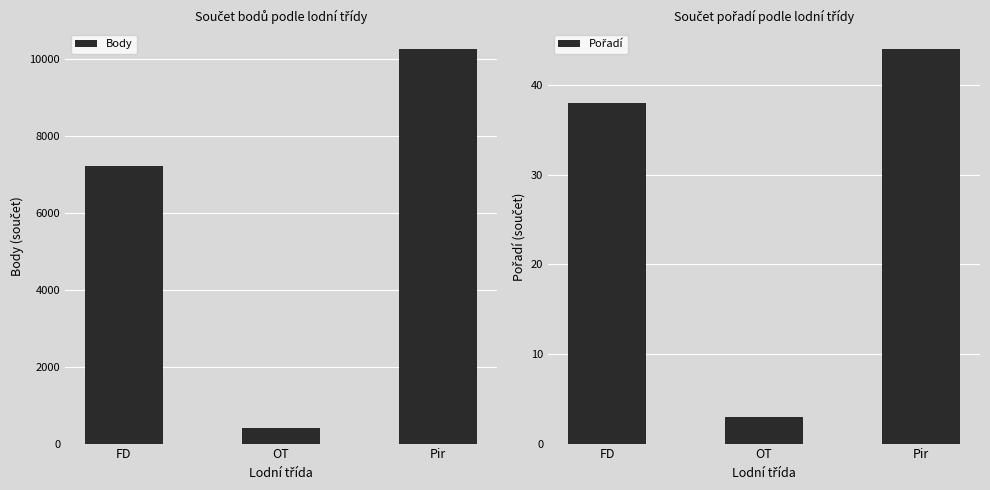

How many values in the Body series exceed 7226?

1